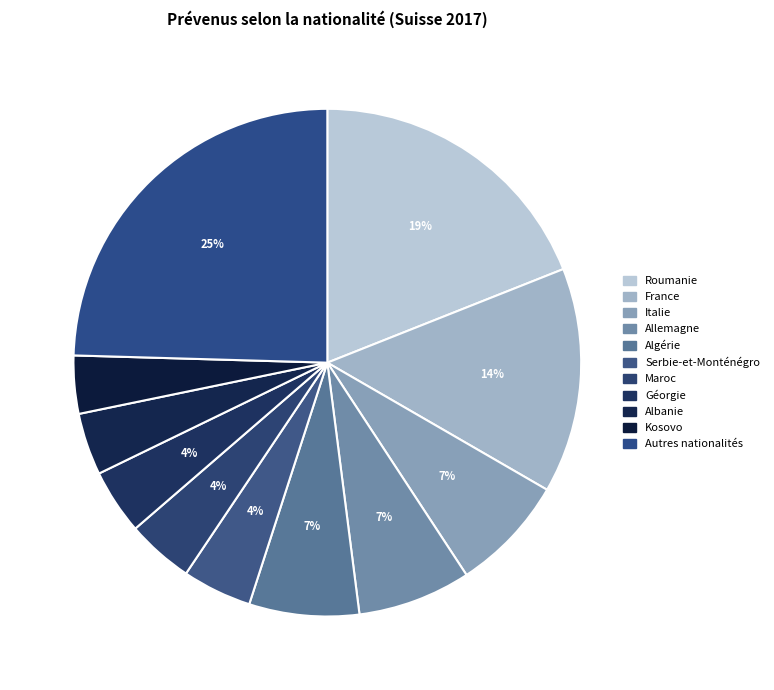

True or false: Italie accounts for 21% of the total.

False